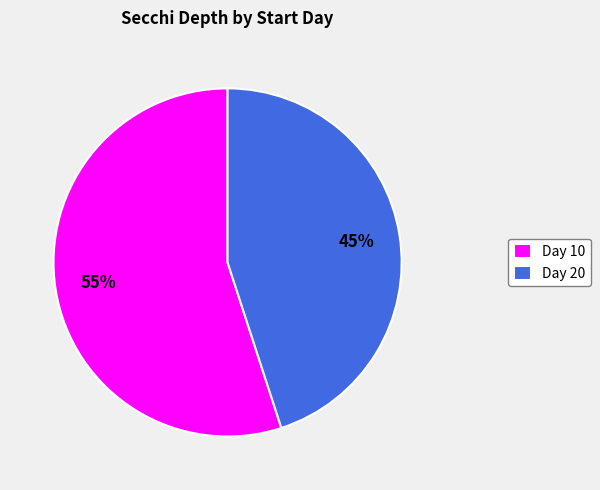

Is Day 10 the majority of the pie?

Yes